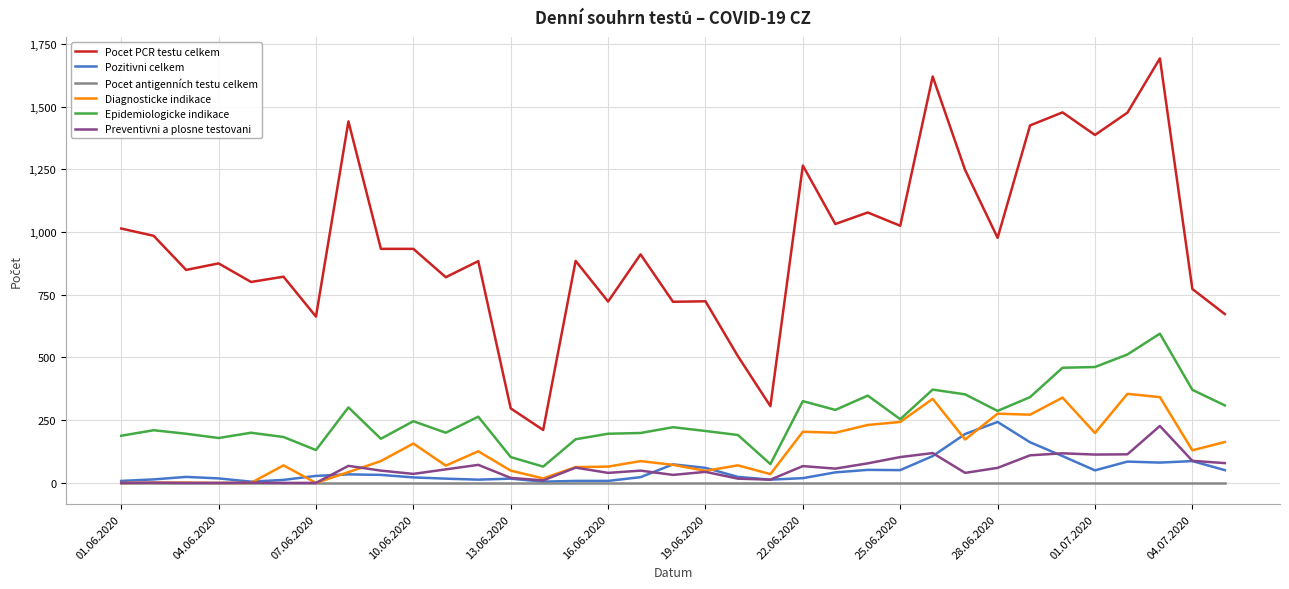

True or false: Pocet PCR testu celkem and Pocet antigenních testu celkem cross at least once.

False